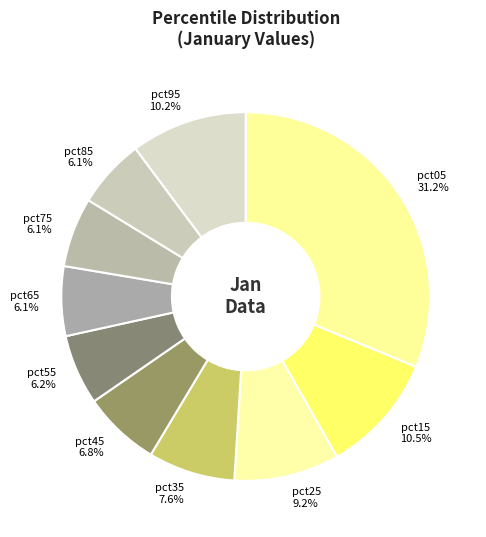

Which category has the biggest portion of the pie?

pct05